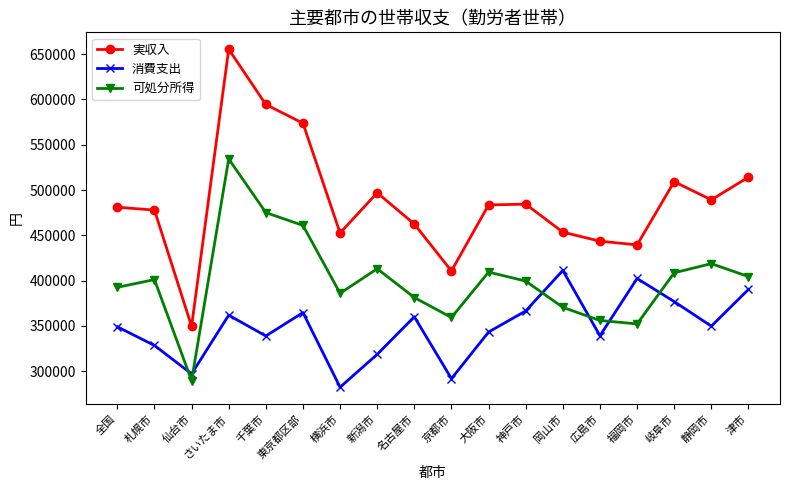

Which series has the largest total across all categories?

実収入